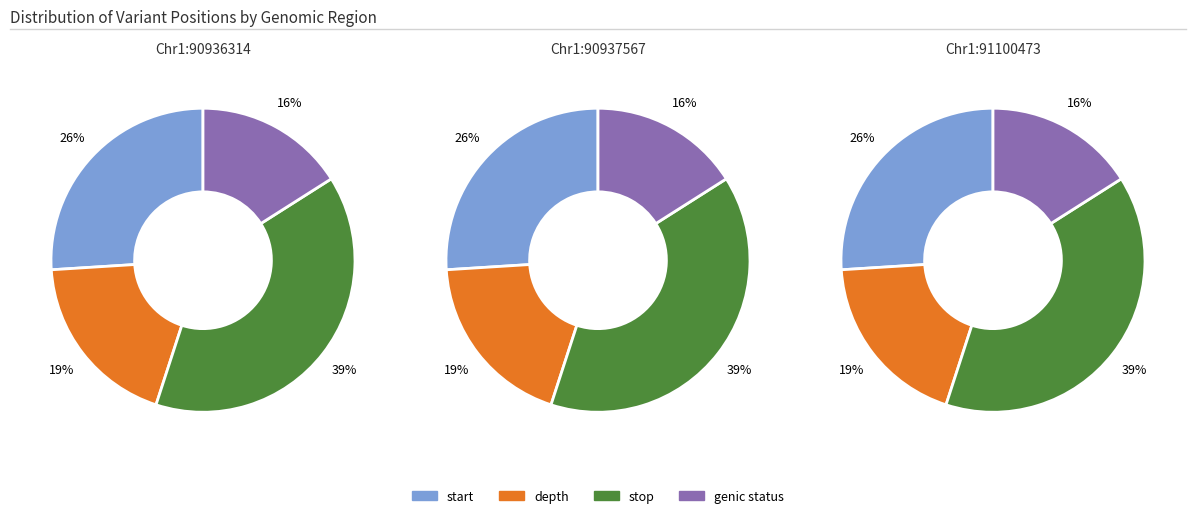

Between 91100473 and 90936314, which is larger?

91100473